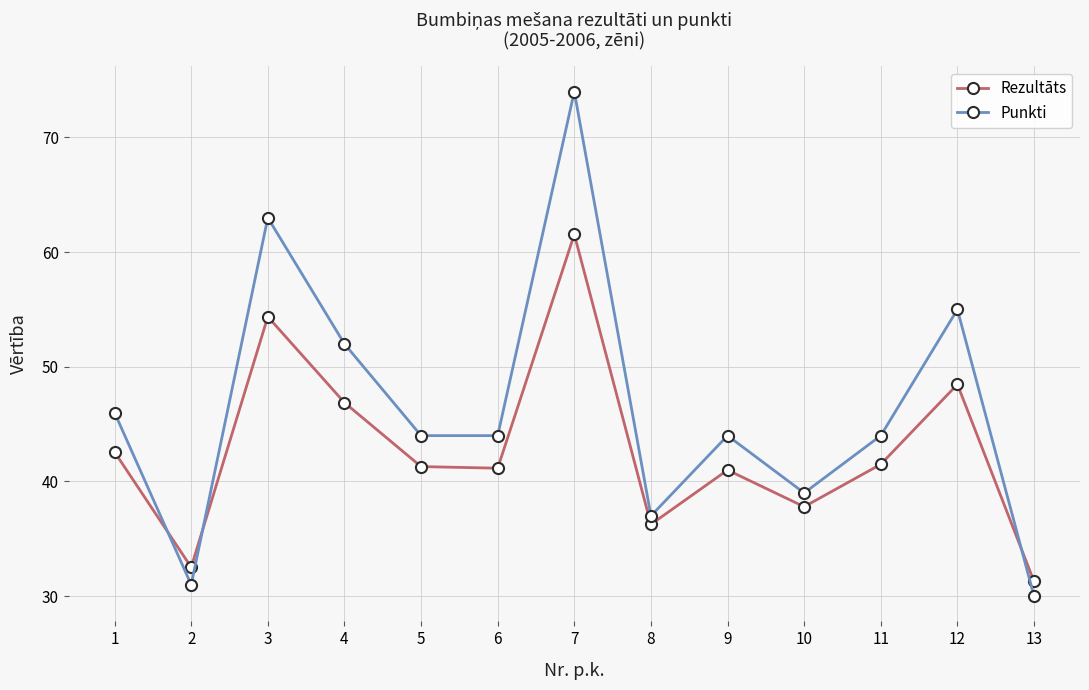

Which category has the highest value across all series?

7